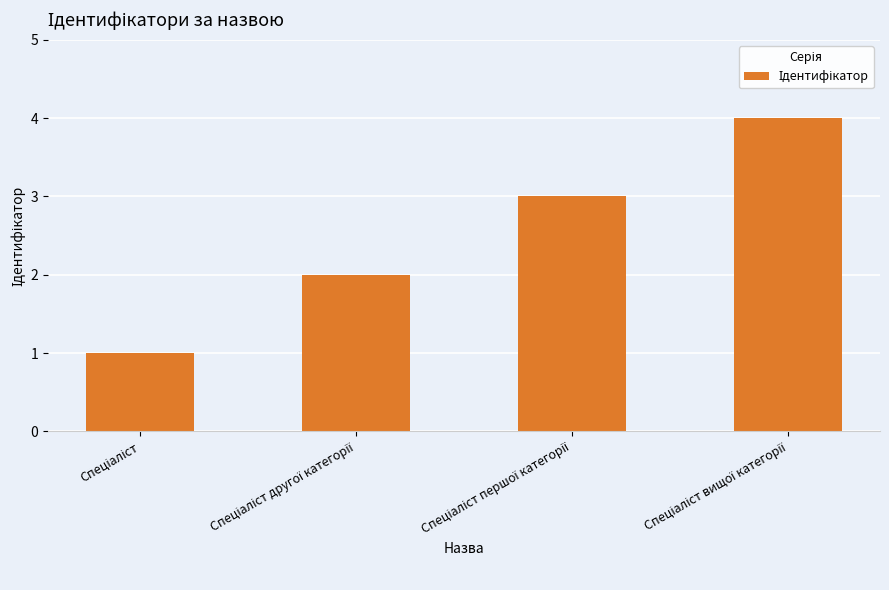

How many values are between 2 and 4?

3